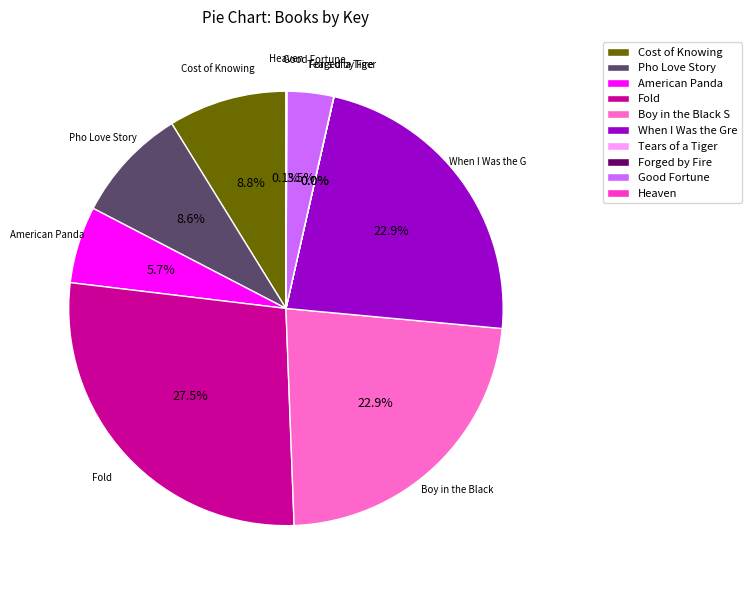

Is there a majority slice in this chart?

No